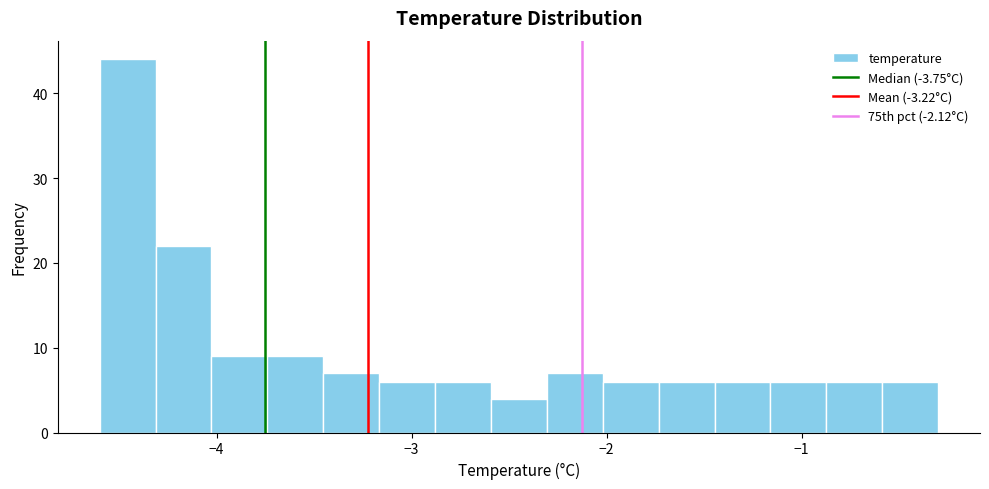

Around what value on the x-axis is the tallest bar? Give the approximate position of its centre, as read against the axis.

-4.5